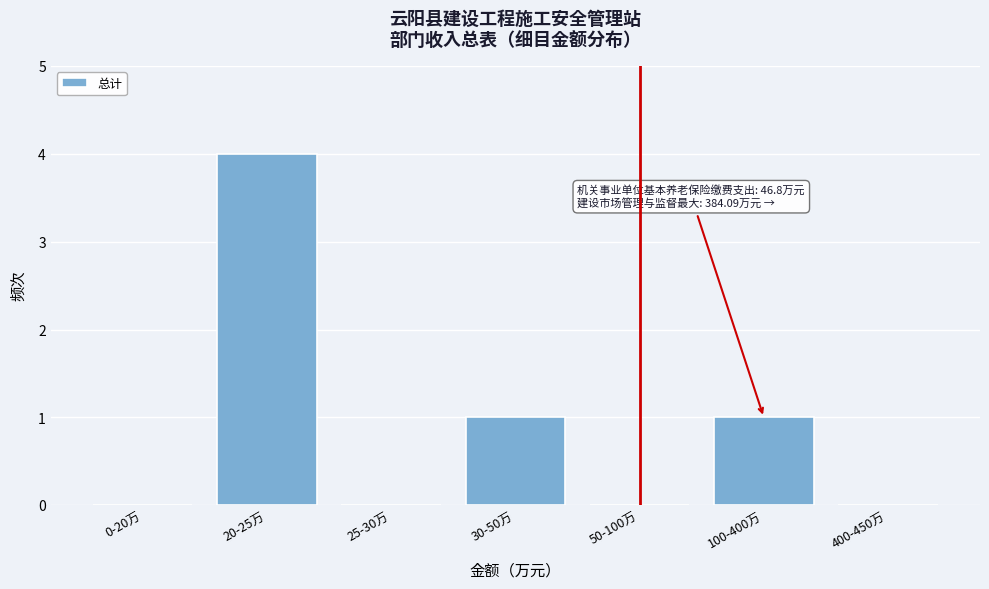

Reading left to right, what are all the values shown in this chart?

0-20万=0	20-25万=4	25-30万=0	30-50万=1	50-100万=0	100-400万=1	400-450万=0